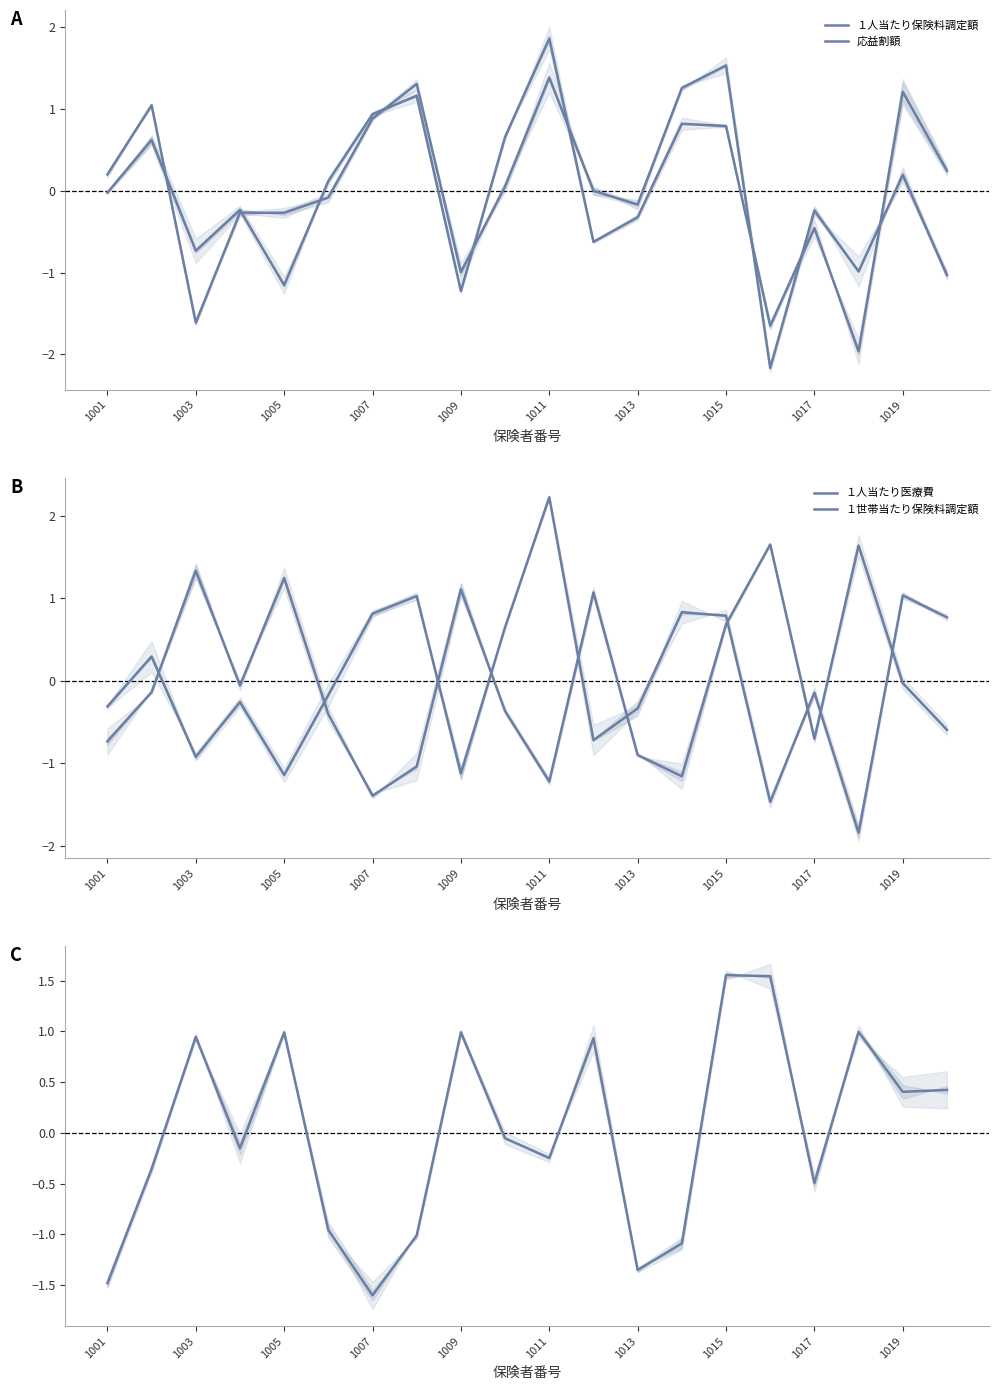

What is the value of the １人当たり保険料調定額 point at the 9th from the left?

-1.2